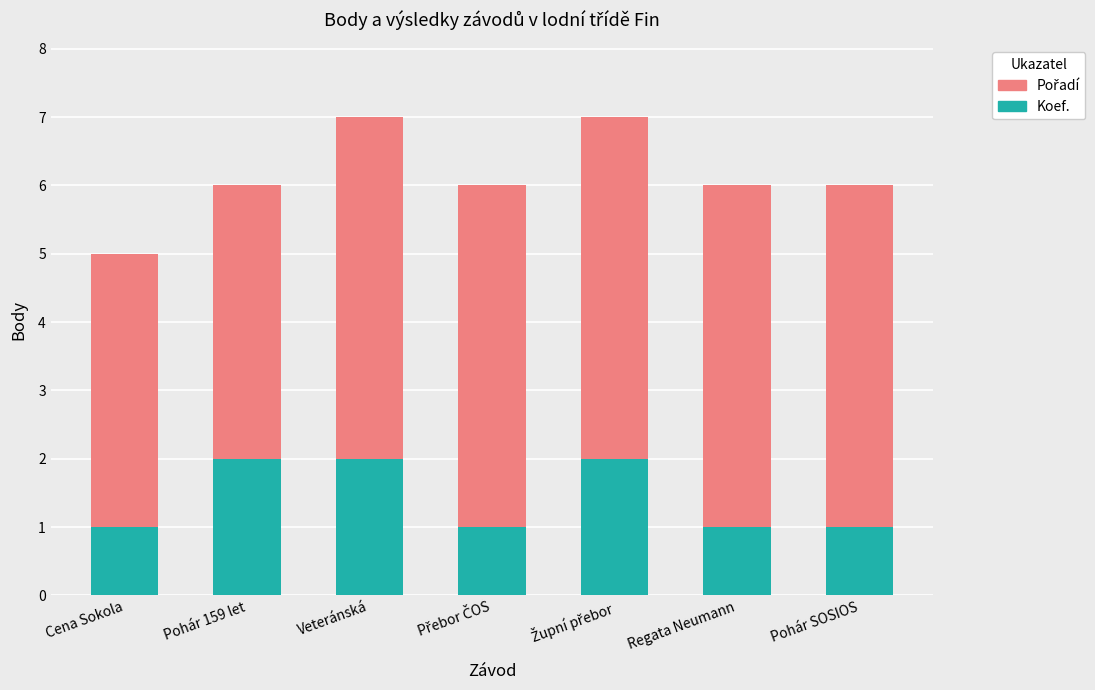

What is the total value across all series at Cena Sokola?

5